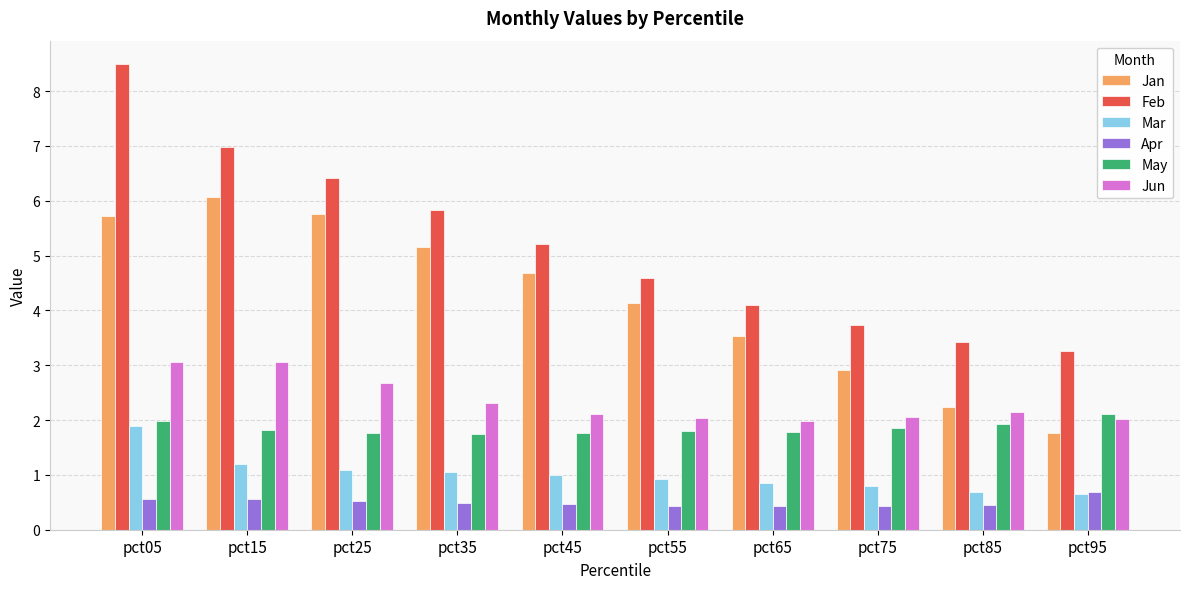

What is the total value across all series at pct25?

18.2